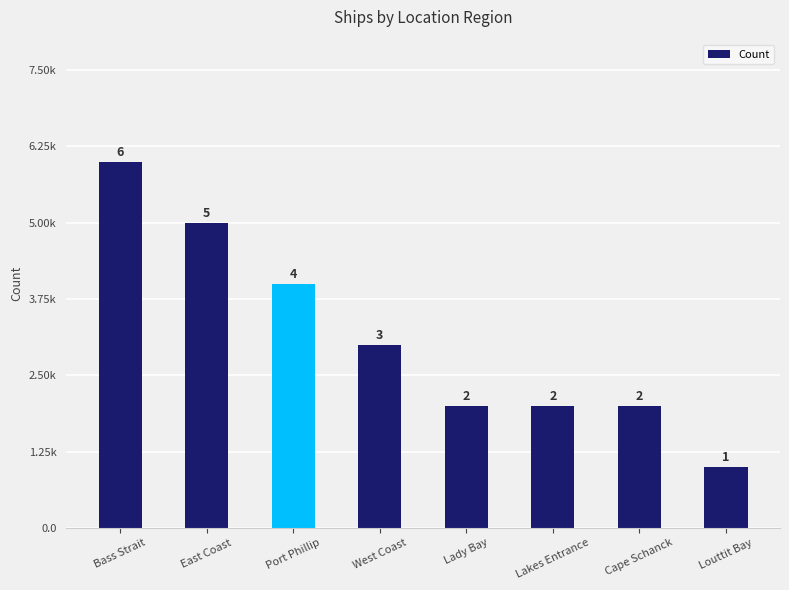

What position from the right is Port Phillip?

6